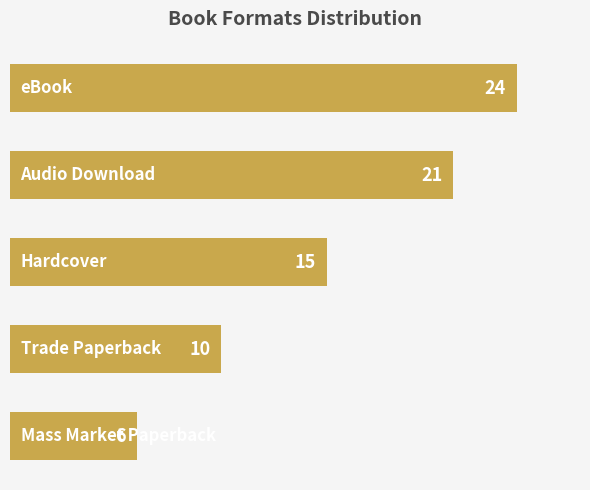

Reading top to bottom, transcribe all the data shown in this chart.

24	21	15	10	6